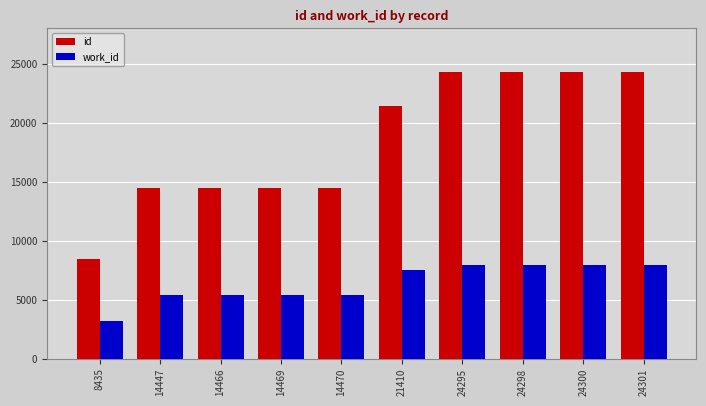

List the series in order of their peak value, lowest first.

work_id, id